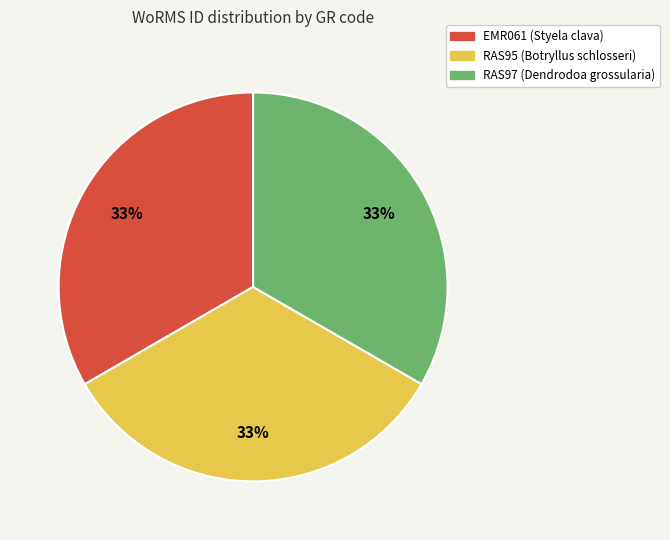

Does RAS97 account for over 50% of the chart?

No